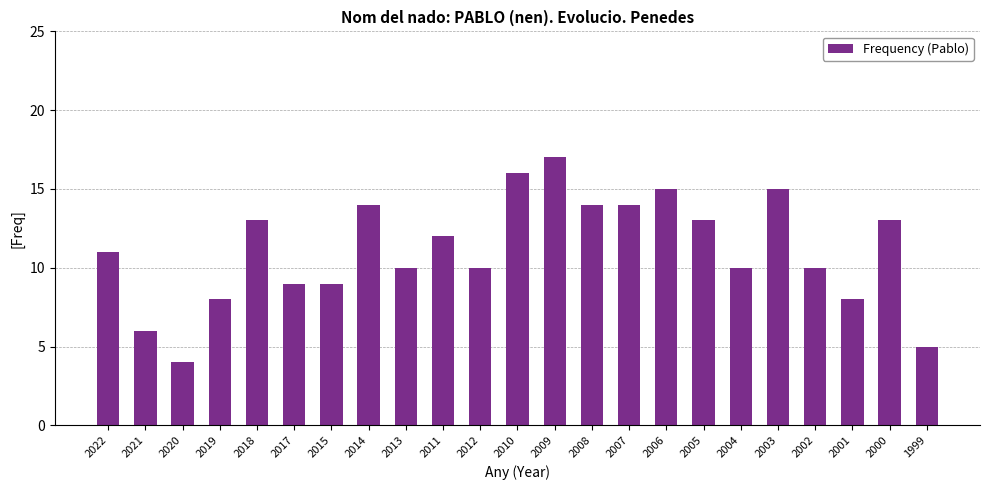

Is it true that the value at 2021 is 9?

False